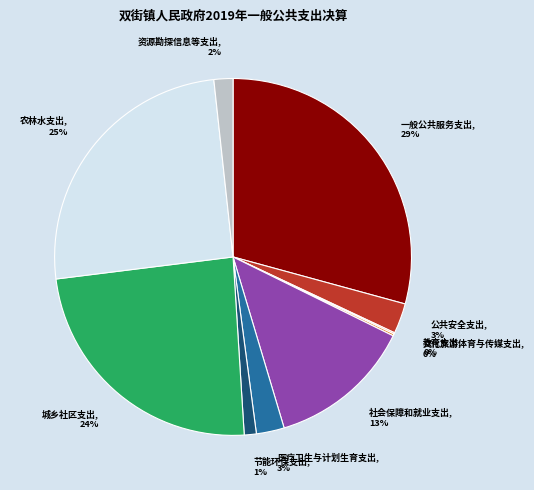

Combined, do 资源勘探信息等支出 and 农林水支出 account for over 50%?

No